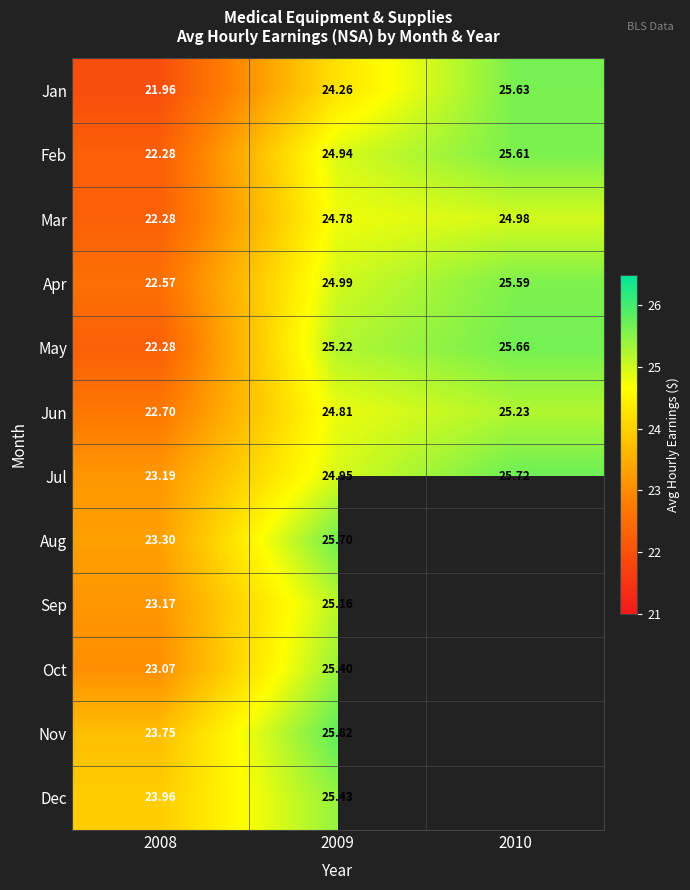

How many values in the Mar series exceed 24?

2